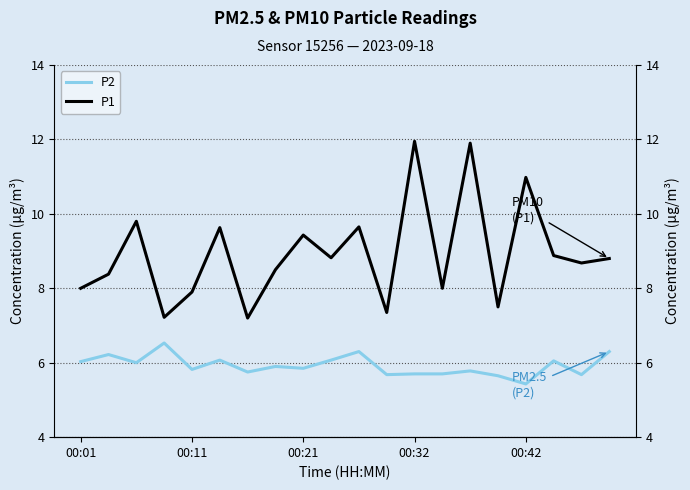

What is the smallest value displayed?

5.4